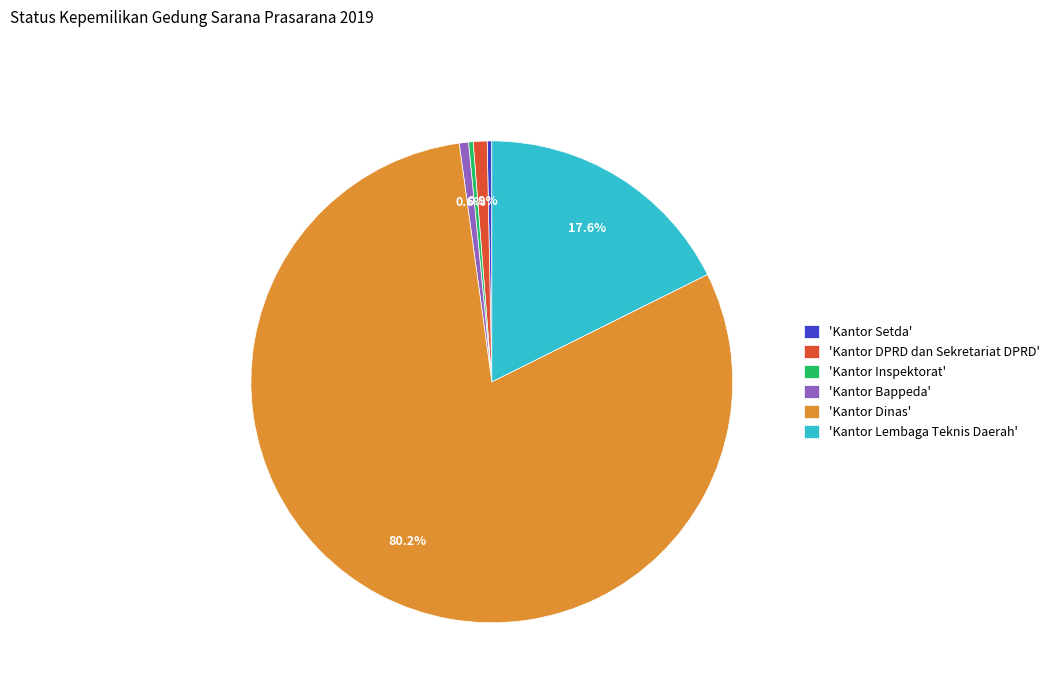

Combined, what portion of the pie is 'Kantor DPRD dan Sekretariat DPRD' and 'Kantor Bappeda'?

1.5%